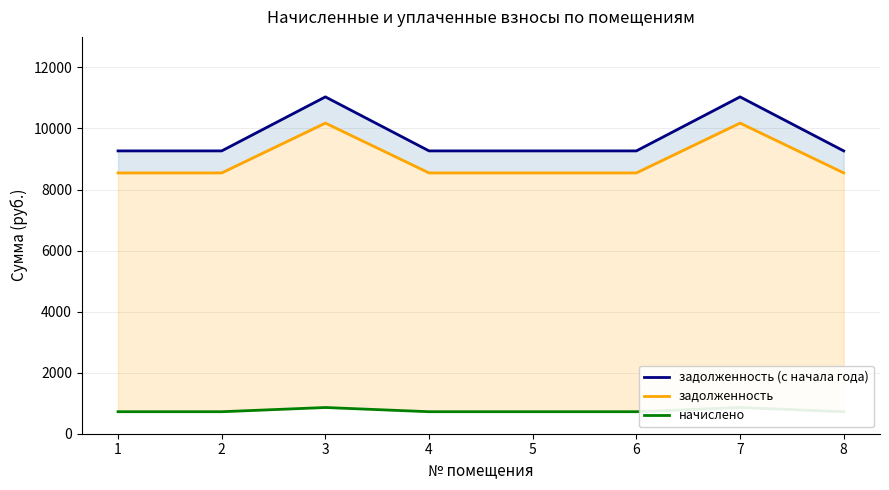

Which series changed the most between 1 and 3?

задолженность (с начала года)